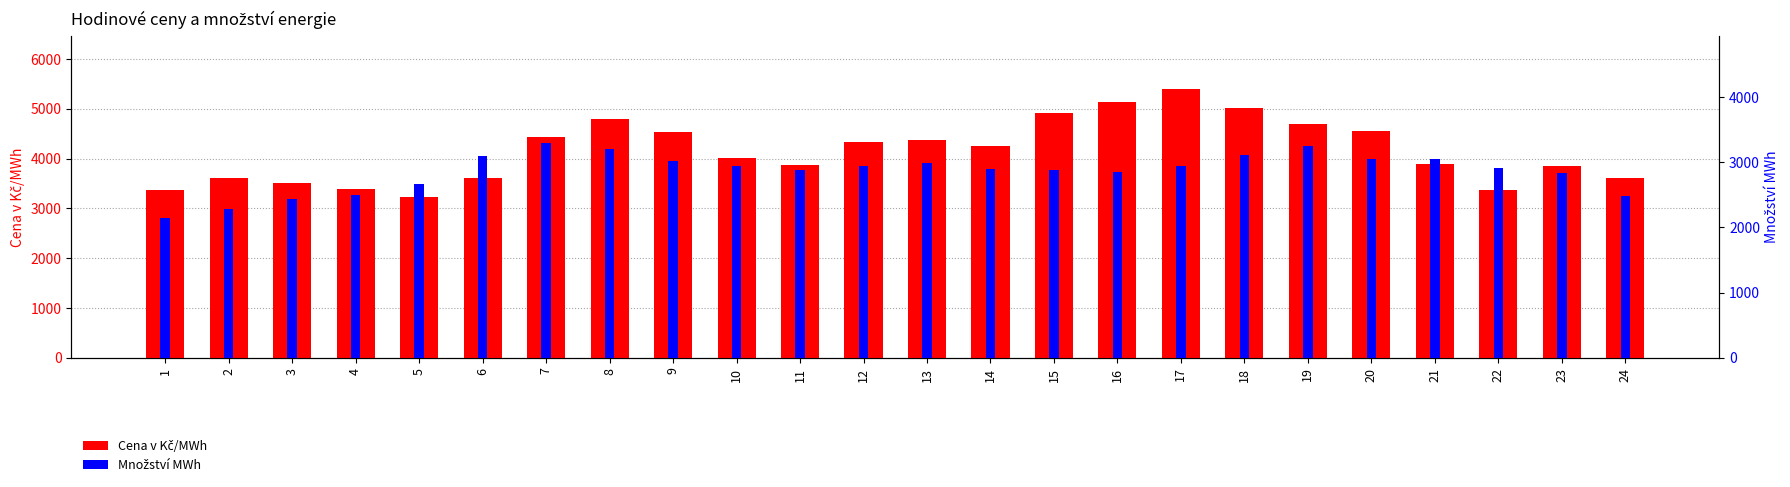

At which label is Cena v Kč/MWh closest to 4311?

12